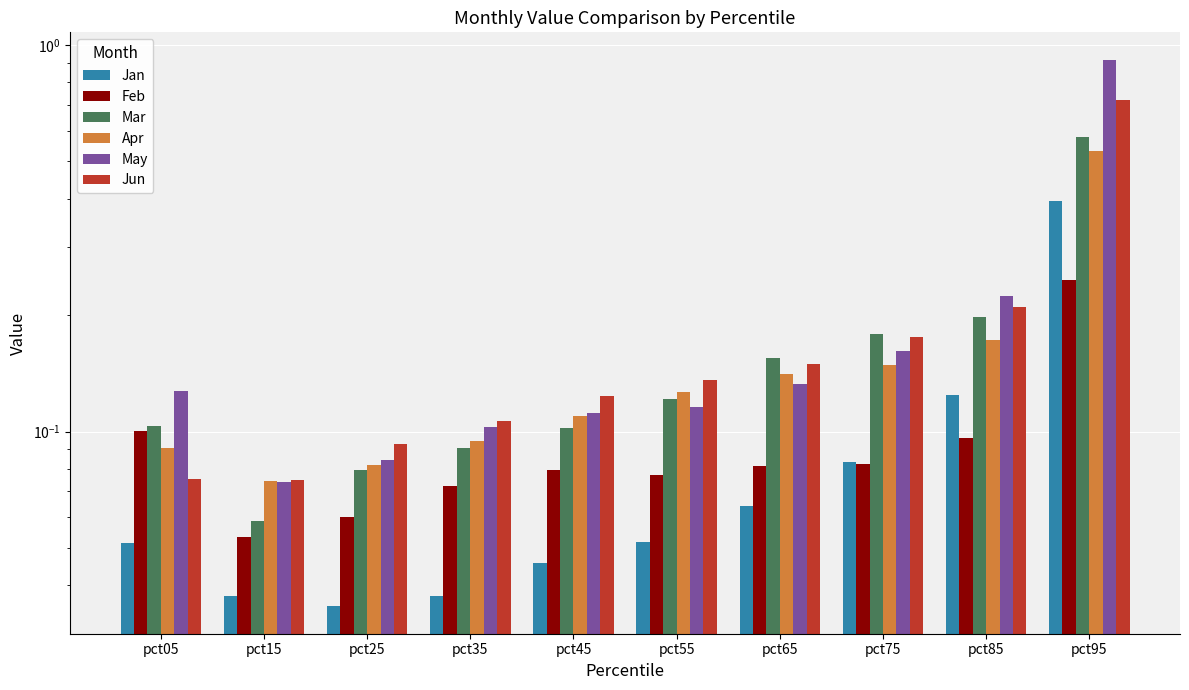

What is the sum of all Mar values?

1.7